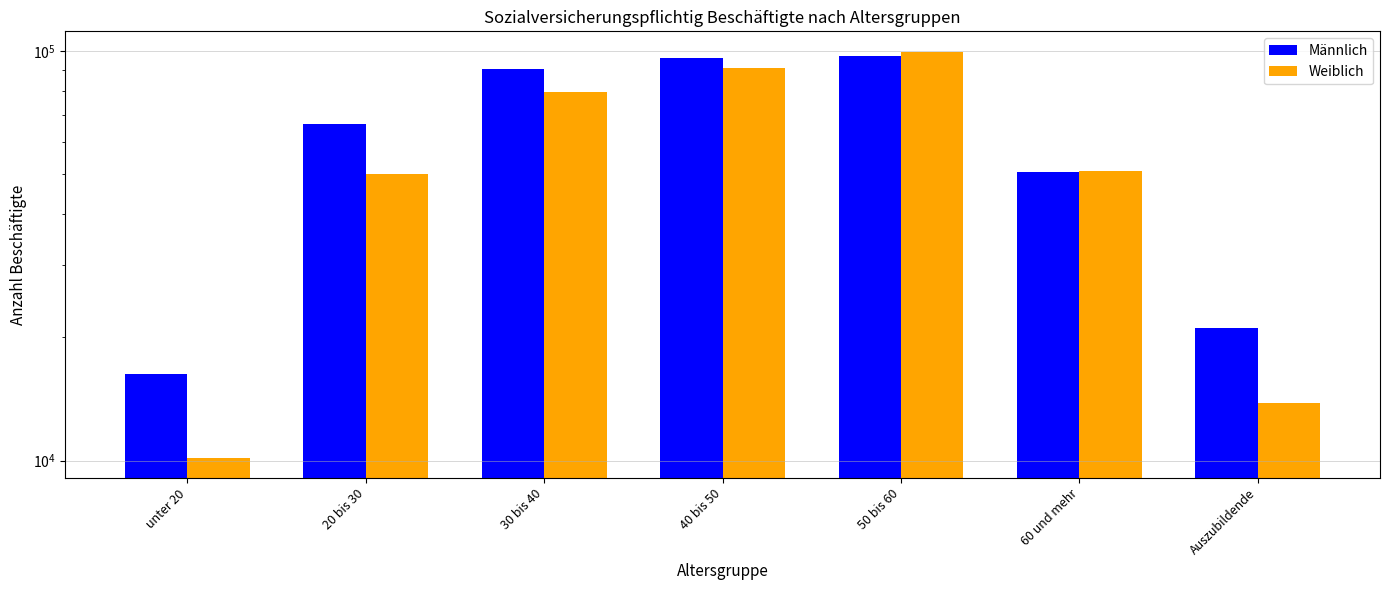

How many data points does each series have?

7